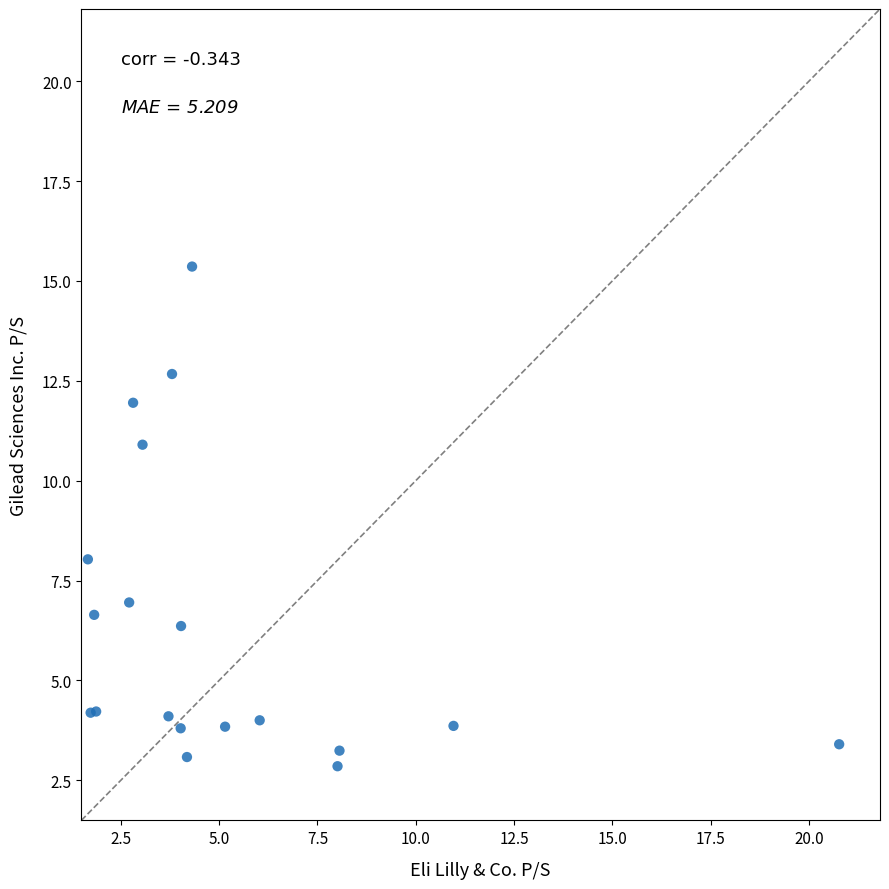

What Y value in the scatter plot is closest to 9?

8.0